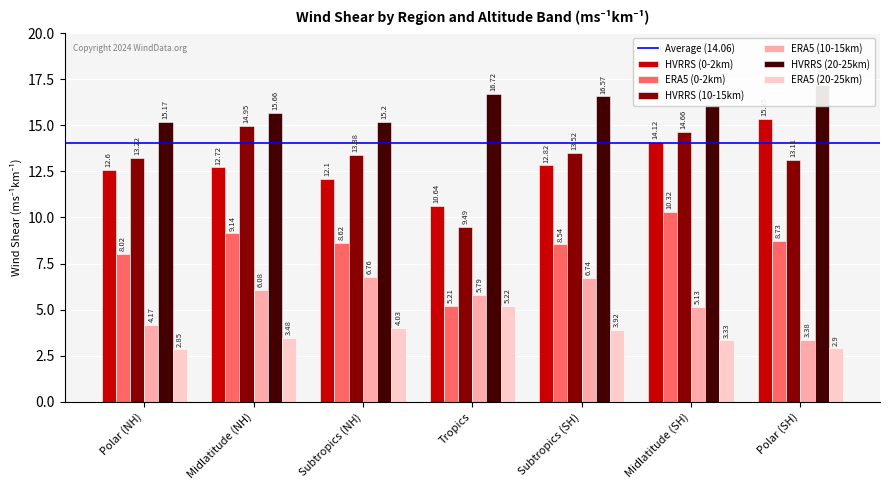

Which series has the largest total across all categories?

HVRRS (20-25km)